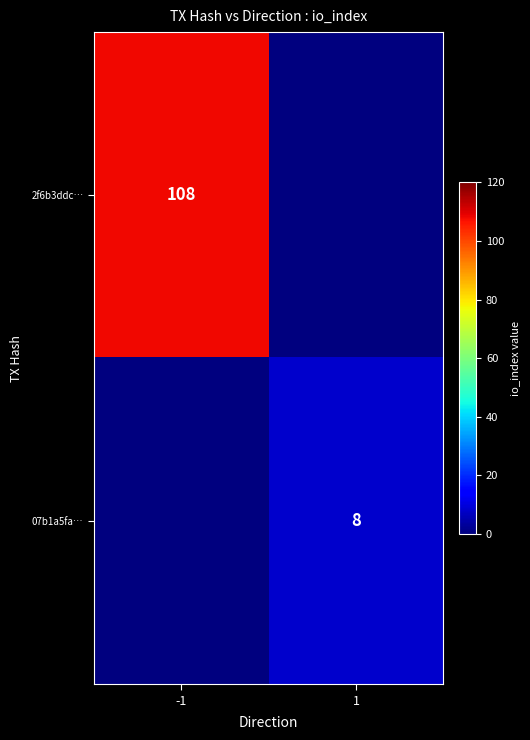

At which category does the chart reach its minimum across all series?

1